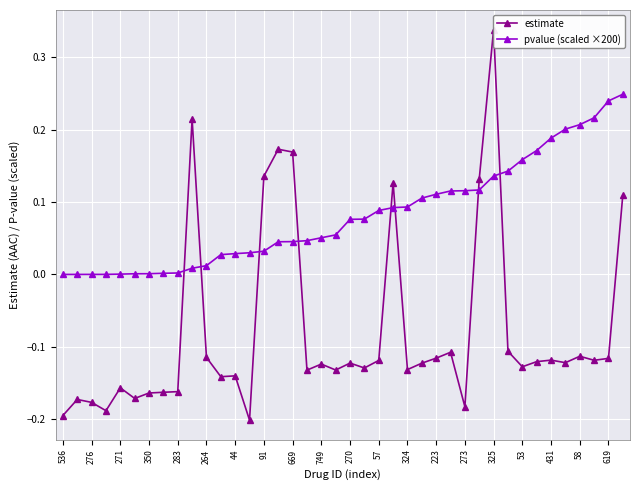

What are all the series names shown in the legend?

estimate, pvalue (scaled ×200)